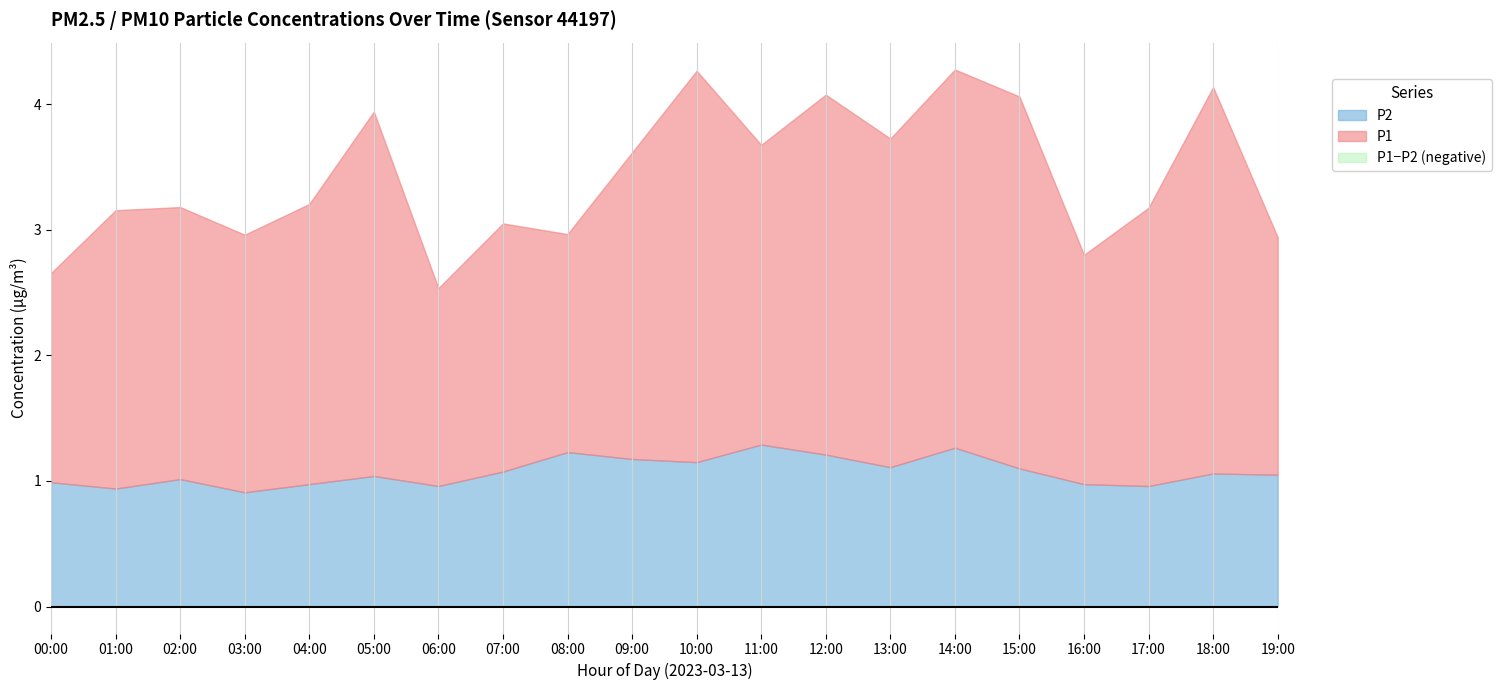

True or false: P1 has more than 0 interior local peaks.

True